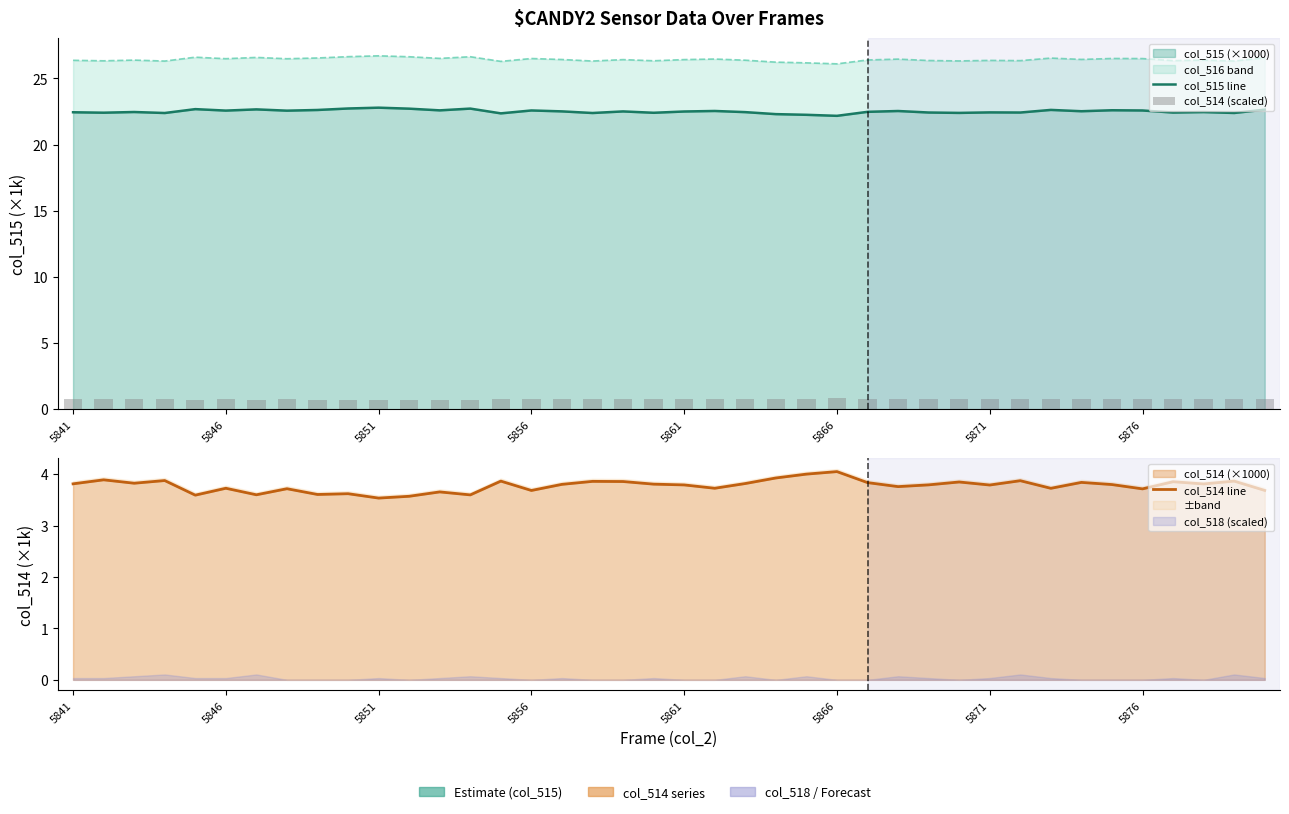

Is it true that col_515 line equals 22.5 at 22?

True